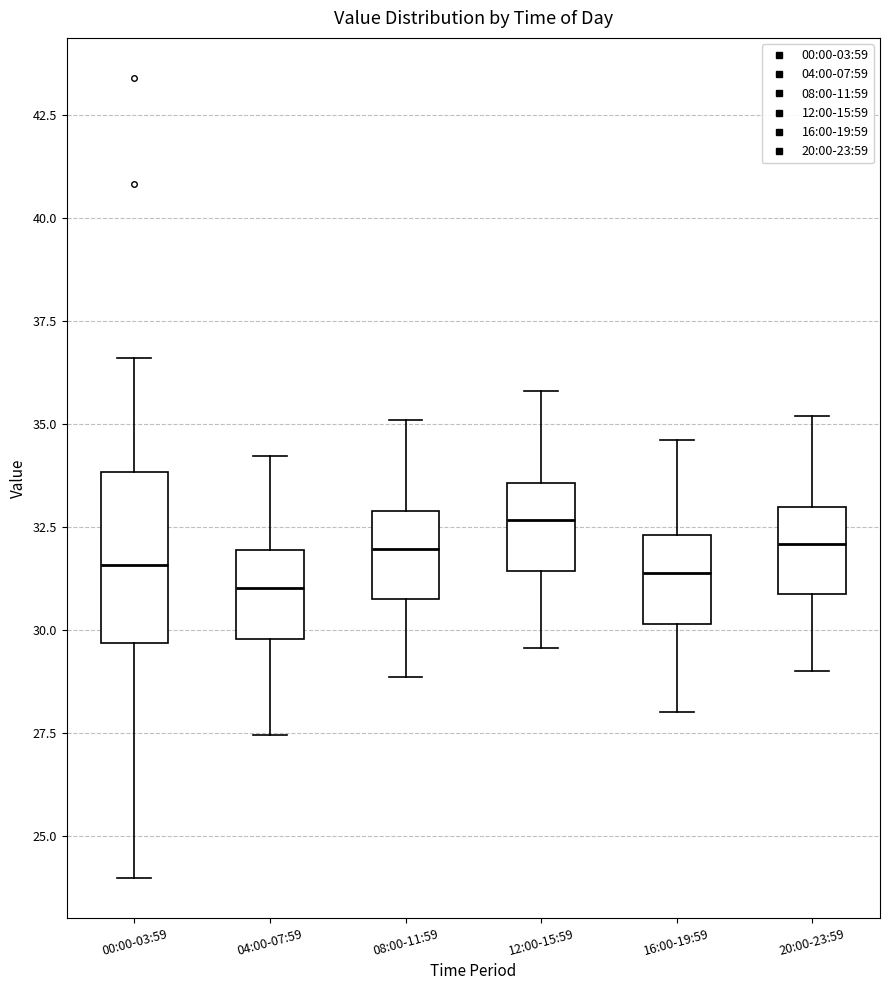

Which box is the tallest, from its lower edge to its upper edge?

00:00-03:59